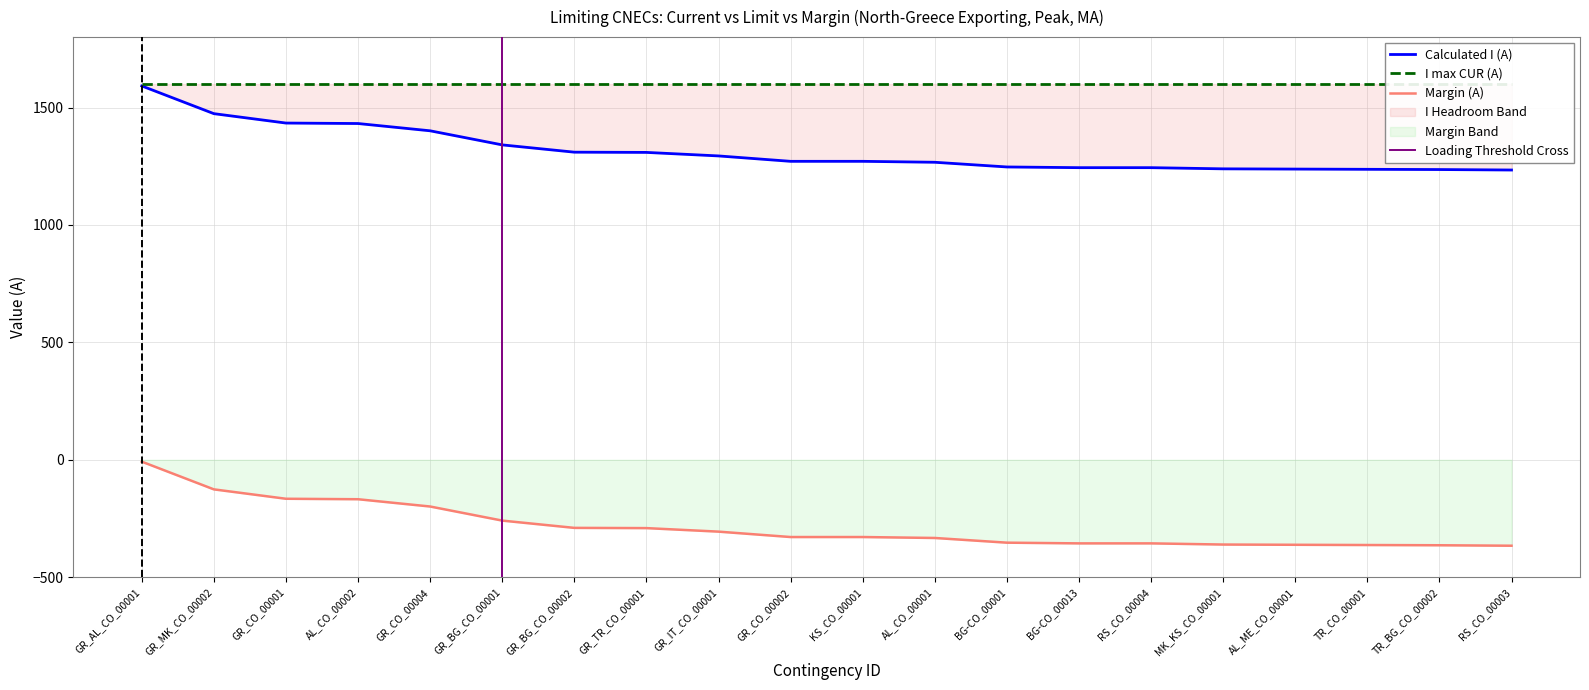

The Calculated I (A) series shows 587 at BG-CO_00013. True or false?

False